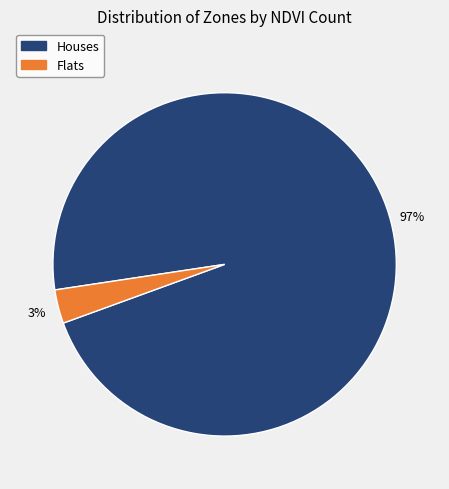

Between Houses and Flats, which is larger?

Houses